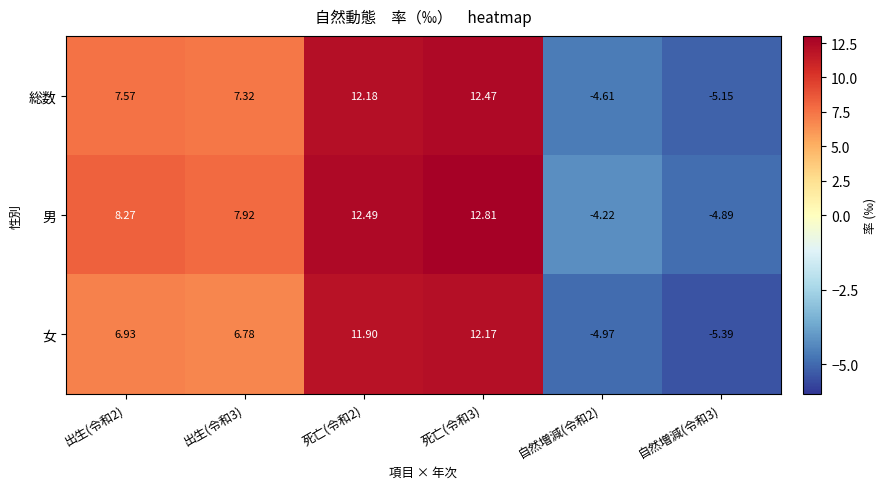

How many categories are shown in the chart?

6